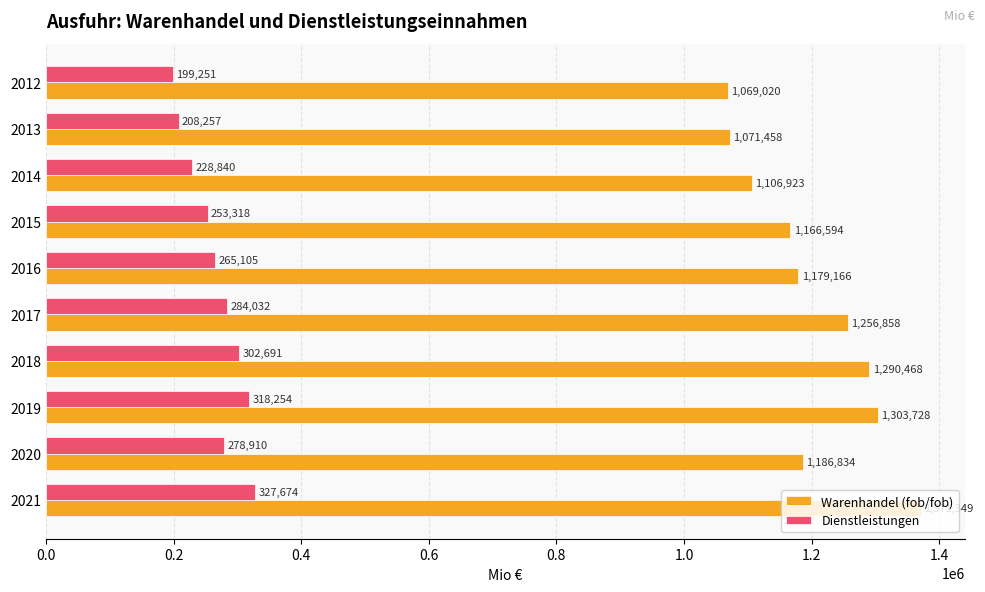

What are all the series names shown in the legend?

Warenhandel (fob/fob), Dienstleistungen